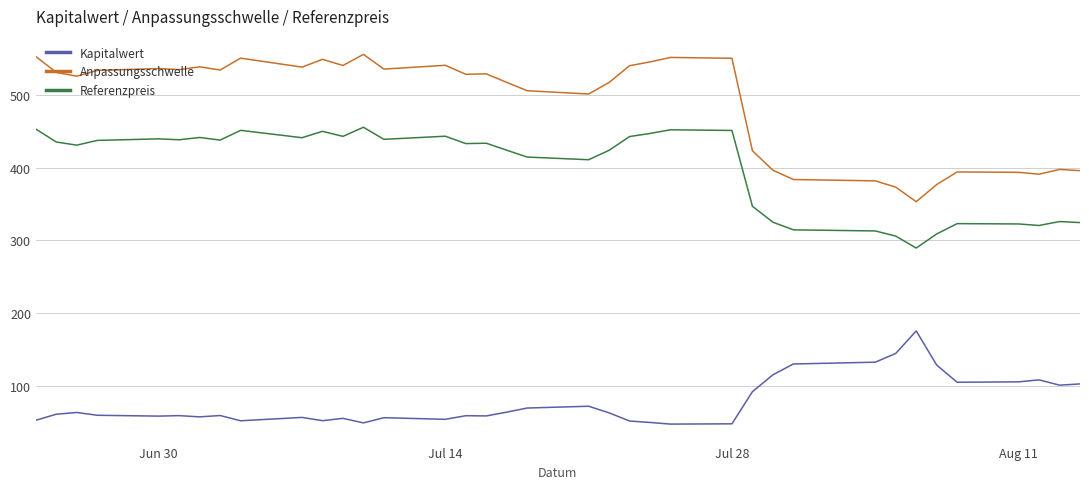

True or false: Anpassungsschwelle and Referenzpreis cross at least once.

False